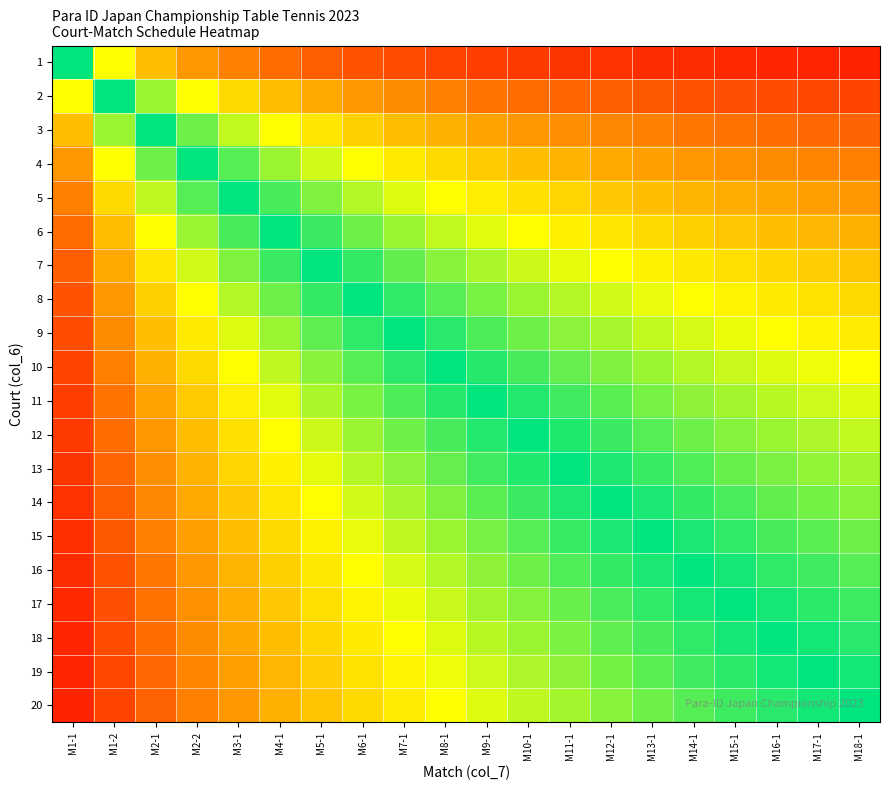

Count the number of data series in this chart.

20